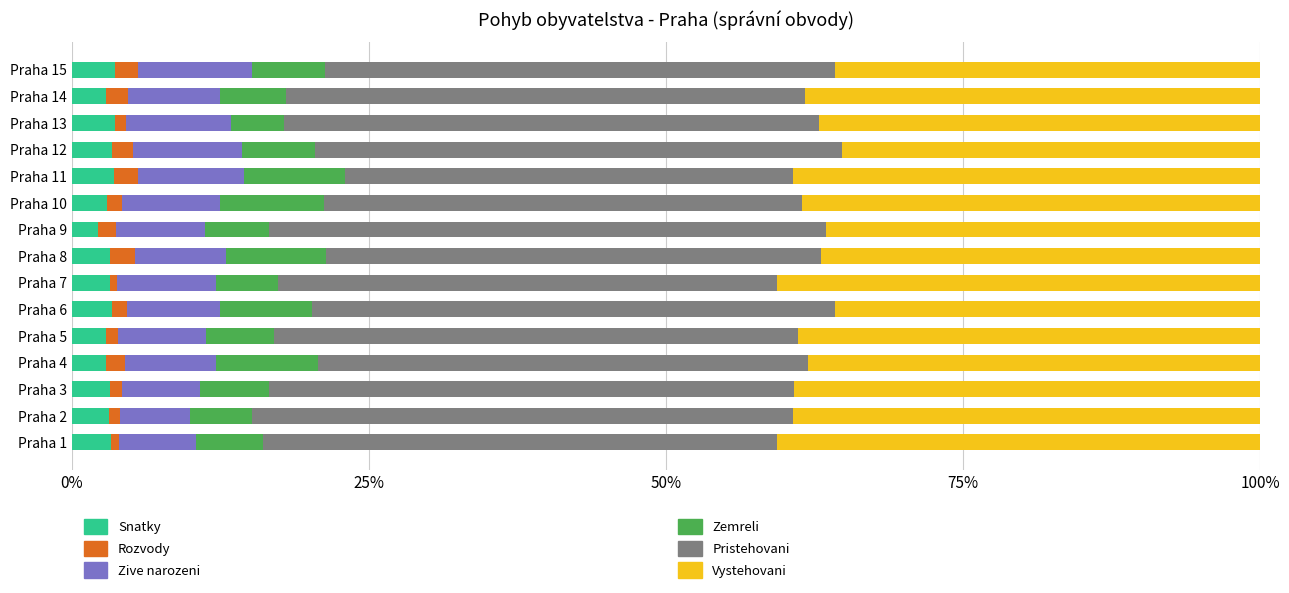

What is the total value across all series at Praha 8?

100.0